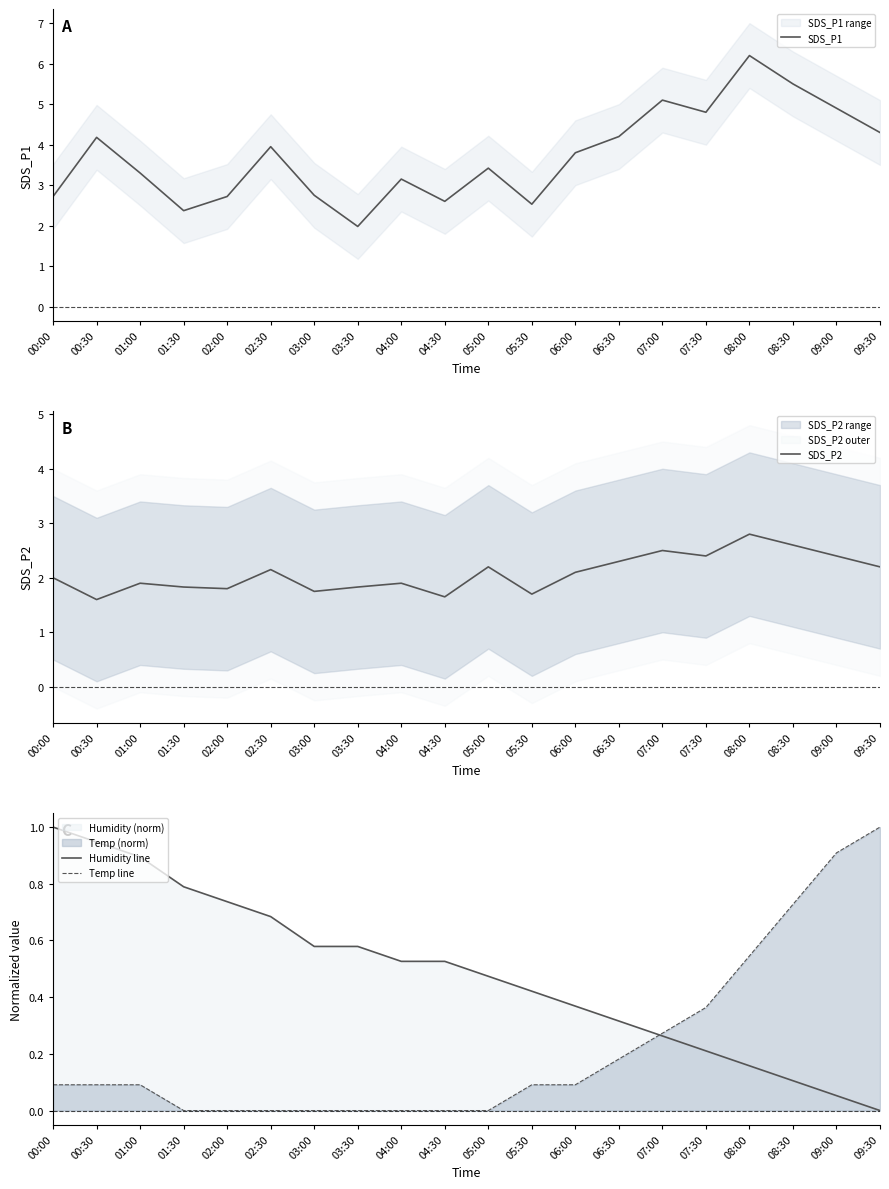

Which category has the lowest value across all series?

09:30